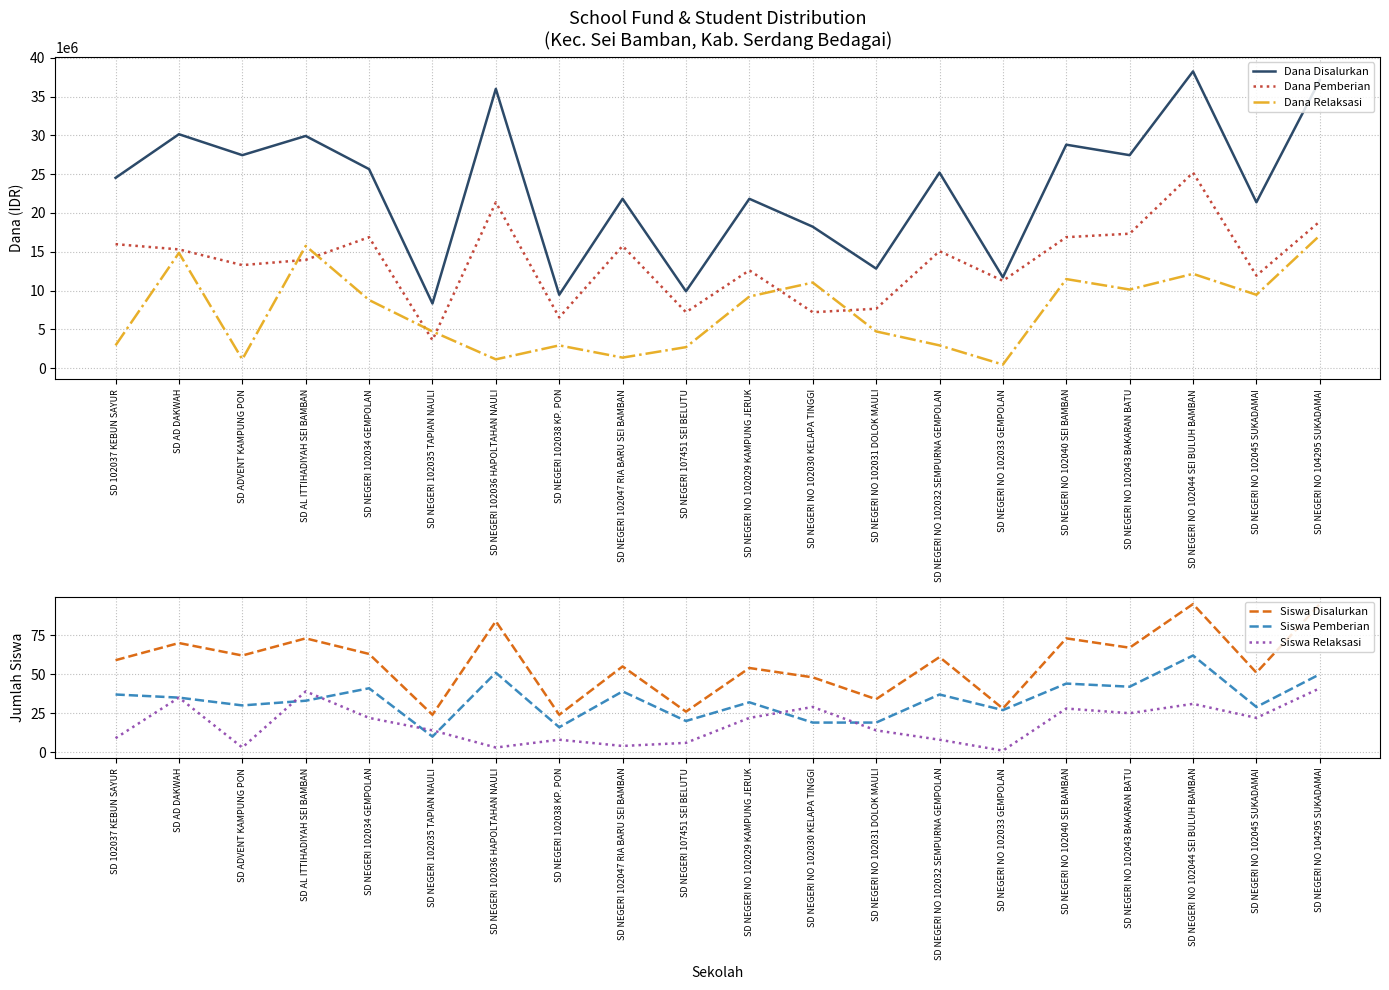

What is the sum of all Siswa Disalurkan values?

1146